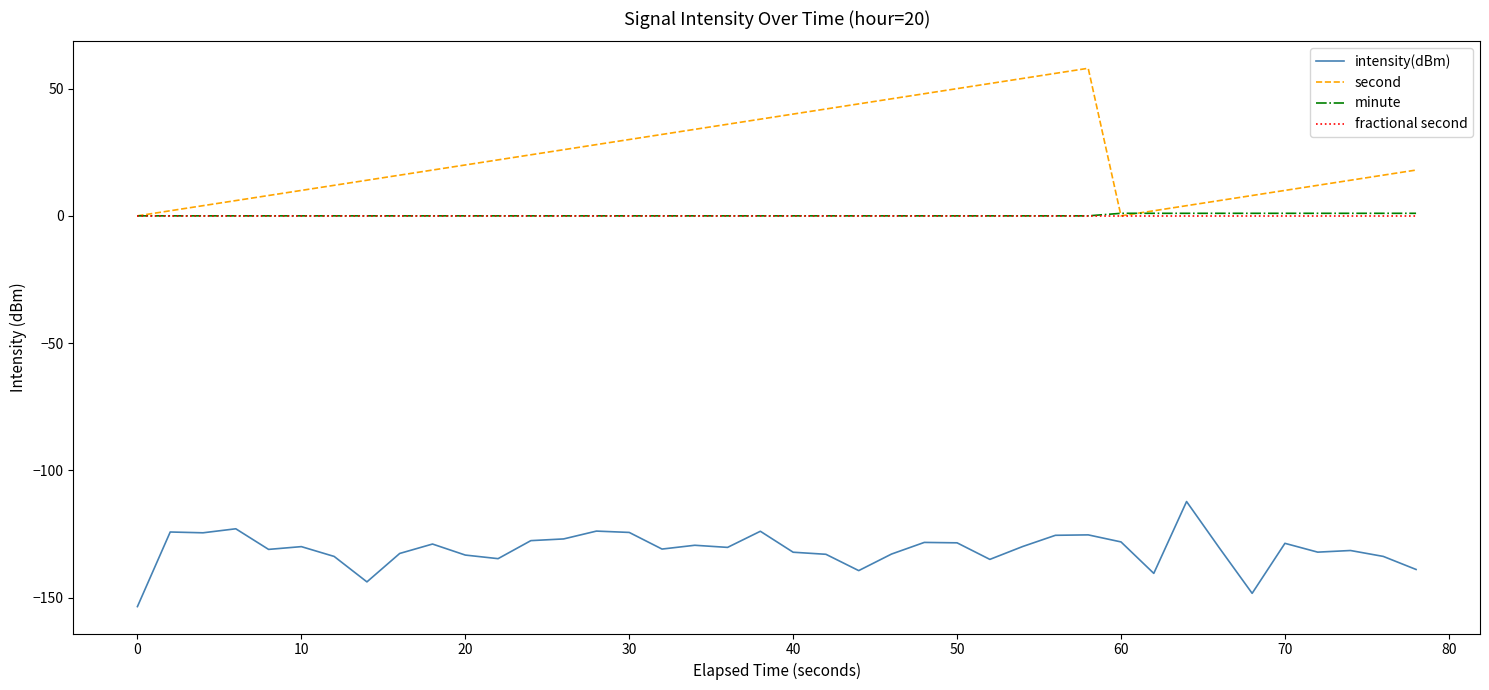

True or false: intensity(dBm) and fractional second intersect in this chart.

False